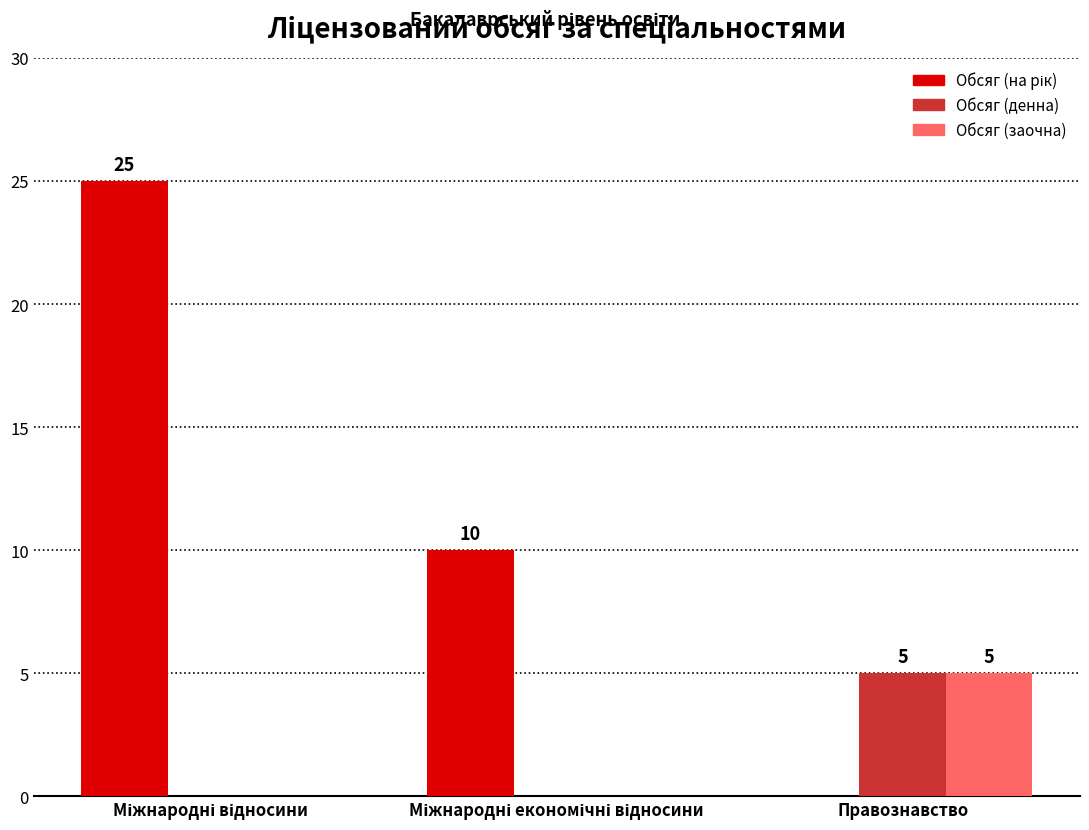

What is the maximum value for Обсяг (заочна)?

5